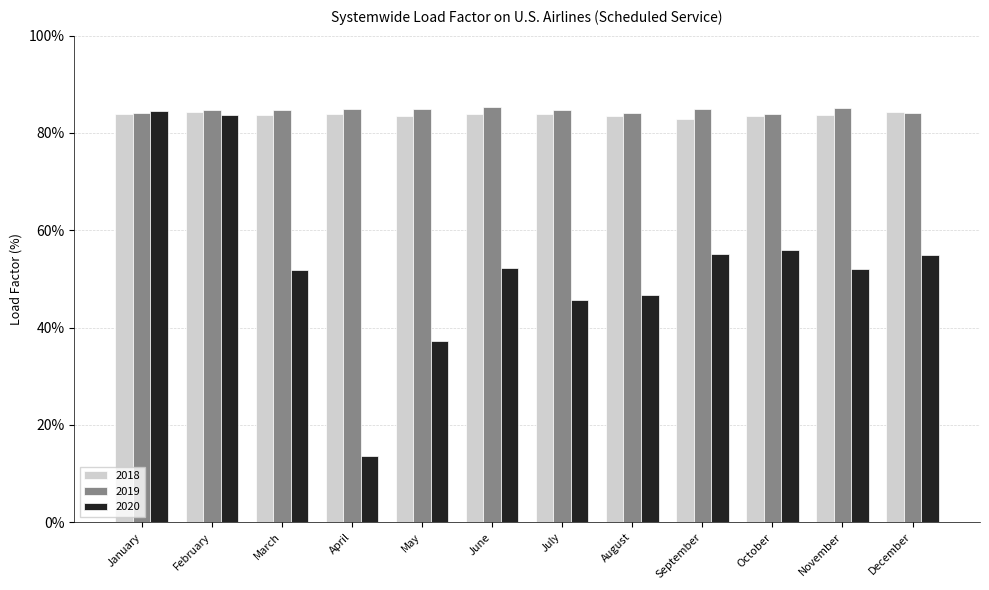

Which series has the largest total across all categories?

2019